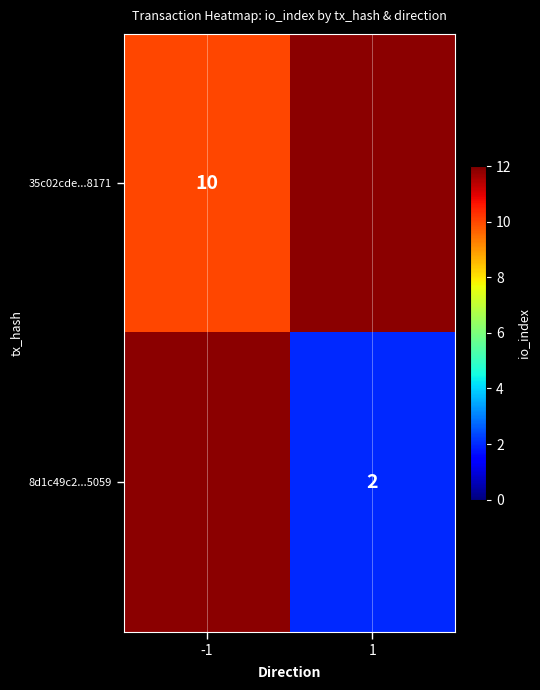

Is the value of 35c02cde...8171 at -1 greater than the value of 8d1c49c2...5059 at 1?

Yes